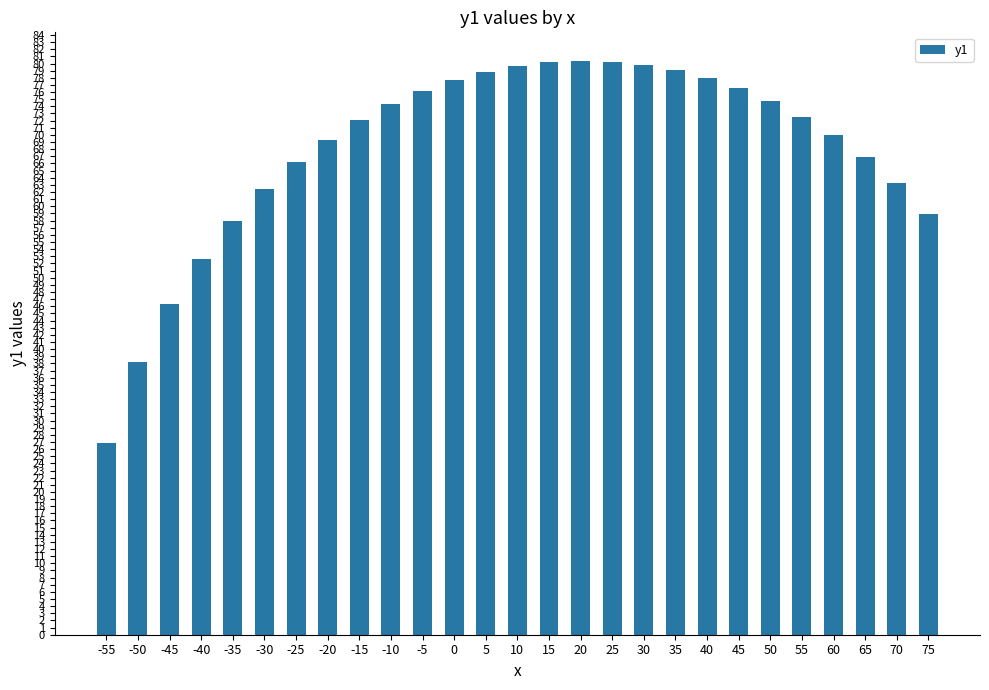

Approximately how many times larger is the value at -30 compared to 35?

0.8